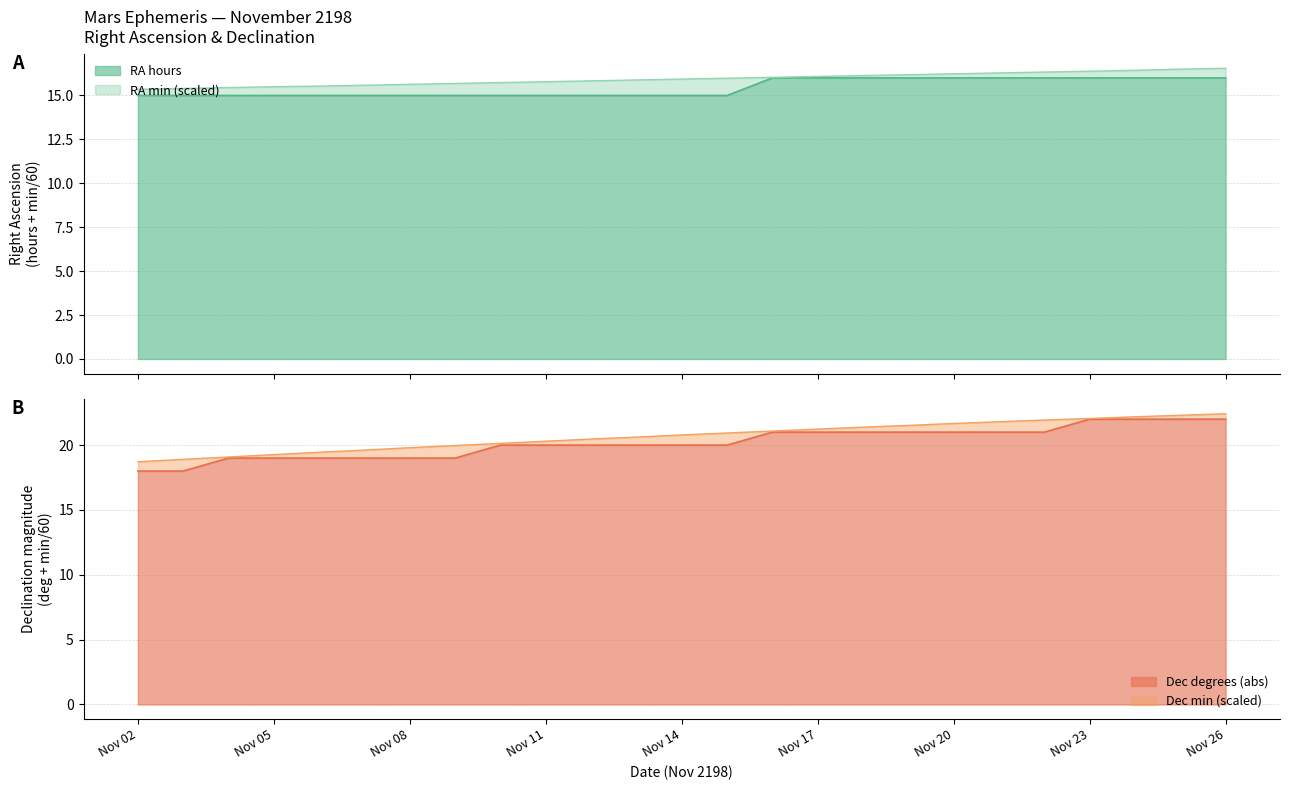

Which has a higher value, Nov 07 or Nov 11?

Nov 07